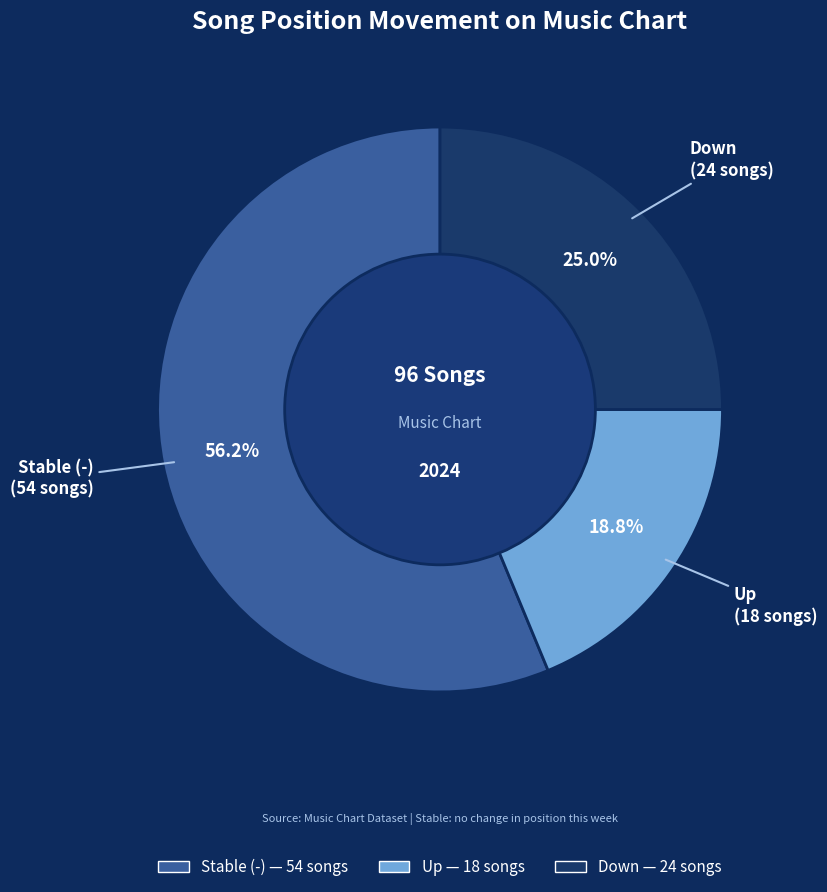

Rank the categories by value from lowest to highest.

Up, Down, Stable (-)